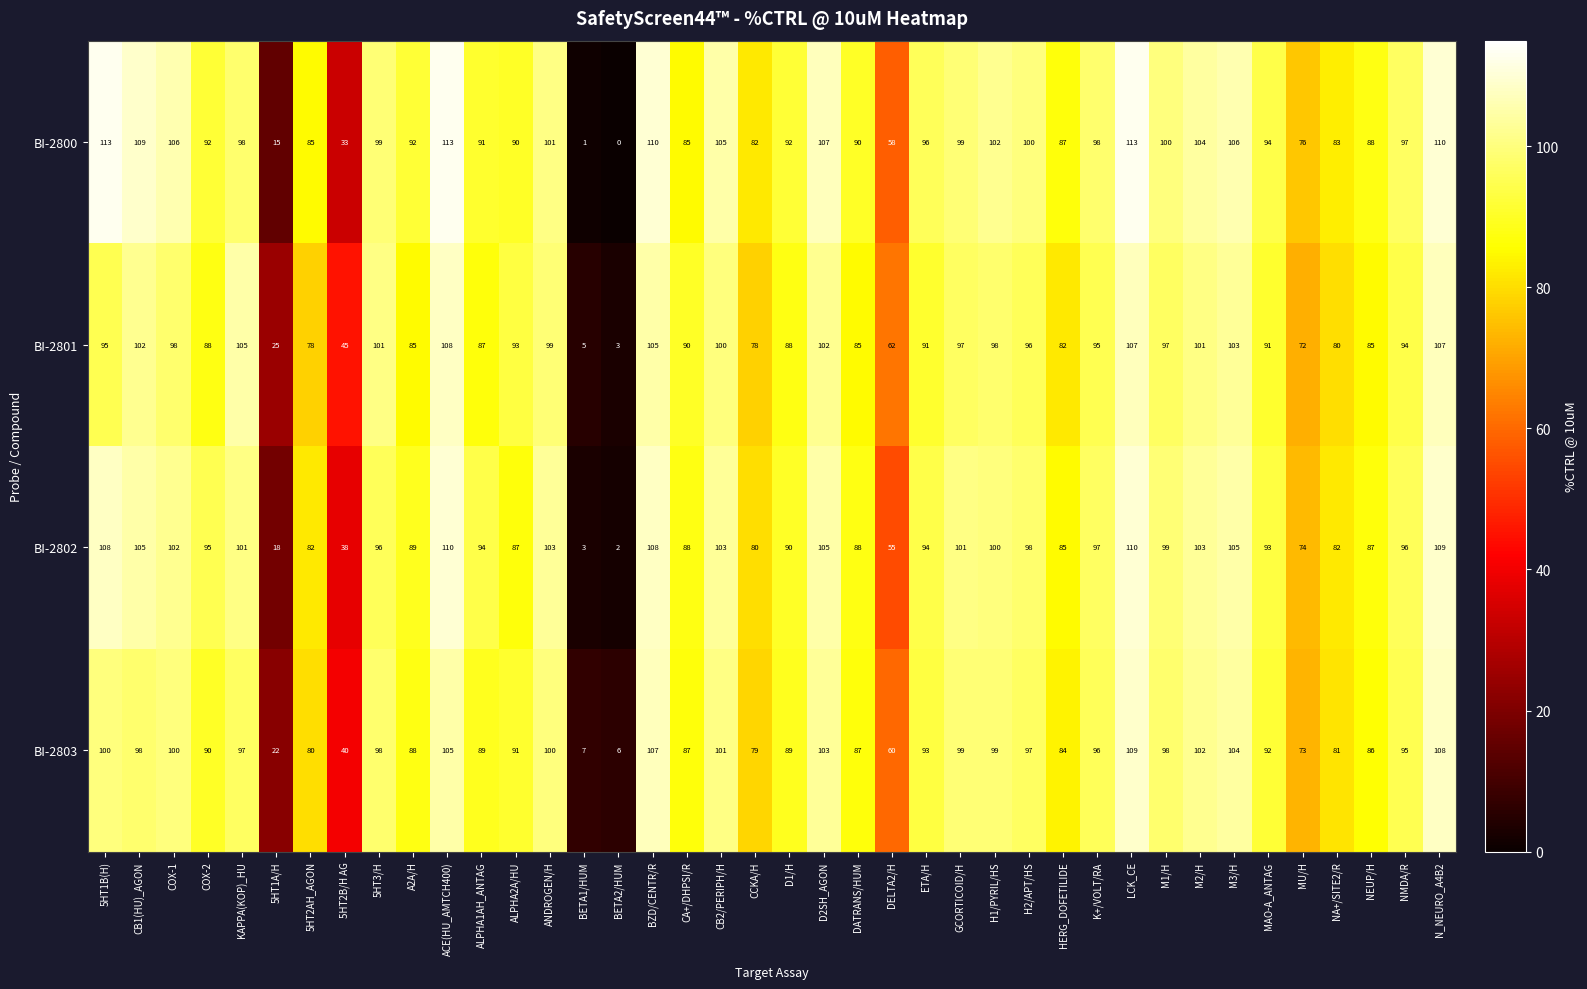

What is the maximum value shown in the chart?

113